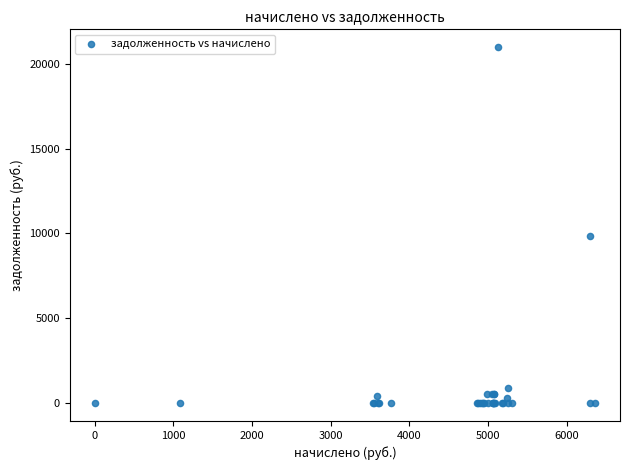

What Y value in the scatter plot is closest to 10486?

9820.3